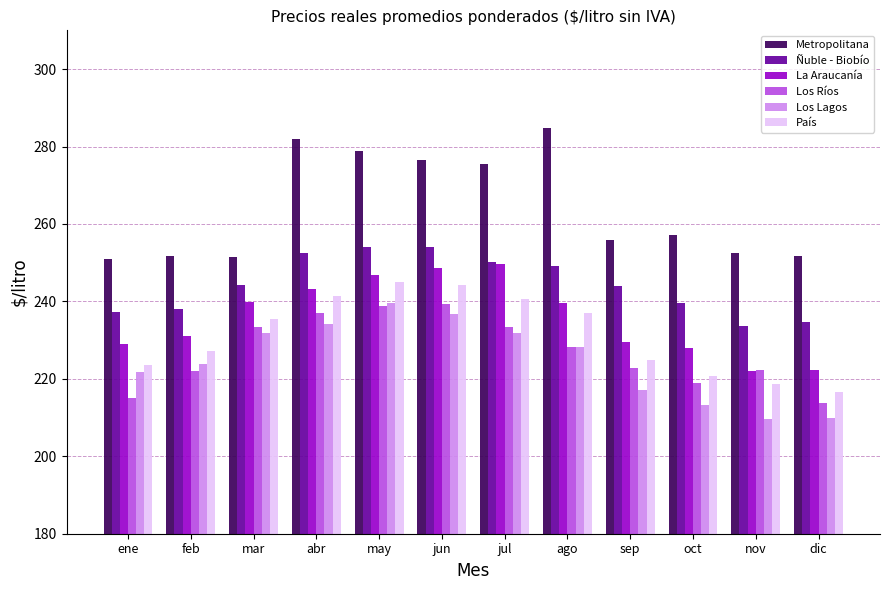

Which series has the largest total across all categories?

Metropolitana